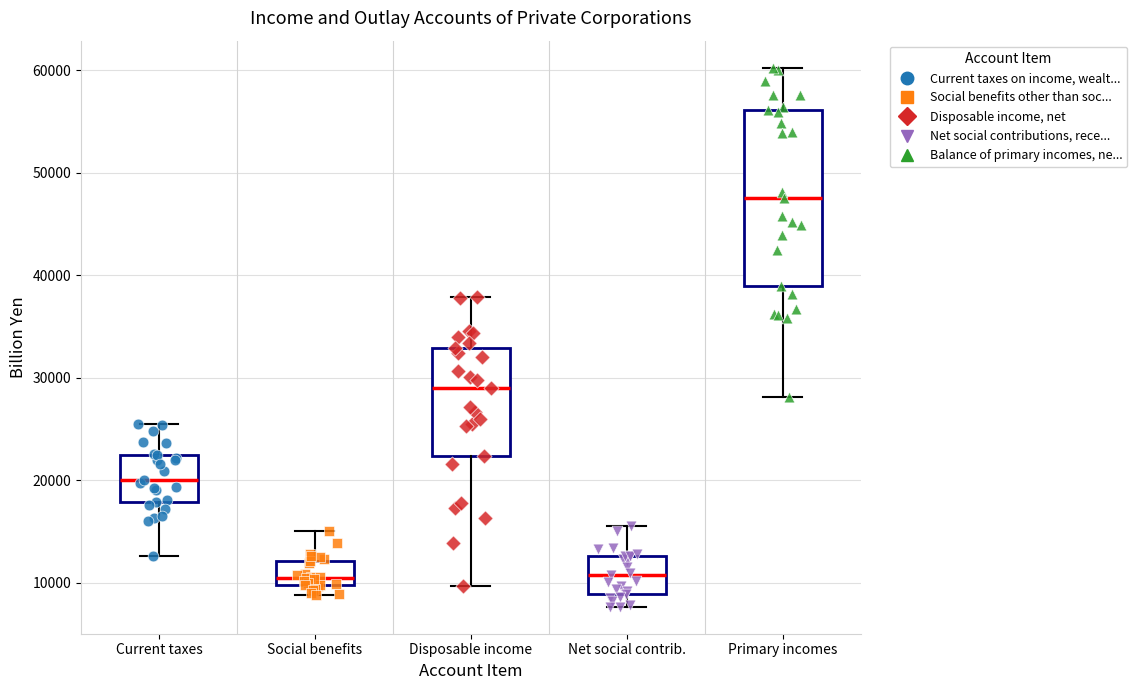

Reading left to right, read every box against the y-axis: the position of its median line, the range the box covers, and the ends of its whiskers. The values are not printed on the chart, so give them approximately, as read against the axis.

Current taxes: median 20000, box 18000 to 22000, whiskers 13000 to 25000
Social benefits: median 10000 (just above the box's lower edge), box 10000 to 12000, whiskers 9000 to 15000
Disposable income: median 29000, box 22000 to 33000, whiskers 10000 to 38000
Net social contrib.: median 11000, box 9000 to 13000, whiskers 8000 to 15000
Primary incomes: median 48000, box 39000 to 56000, whiskers 28000 to 60000